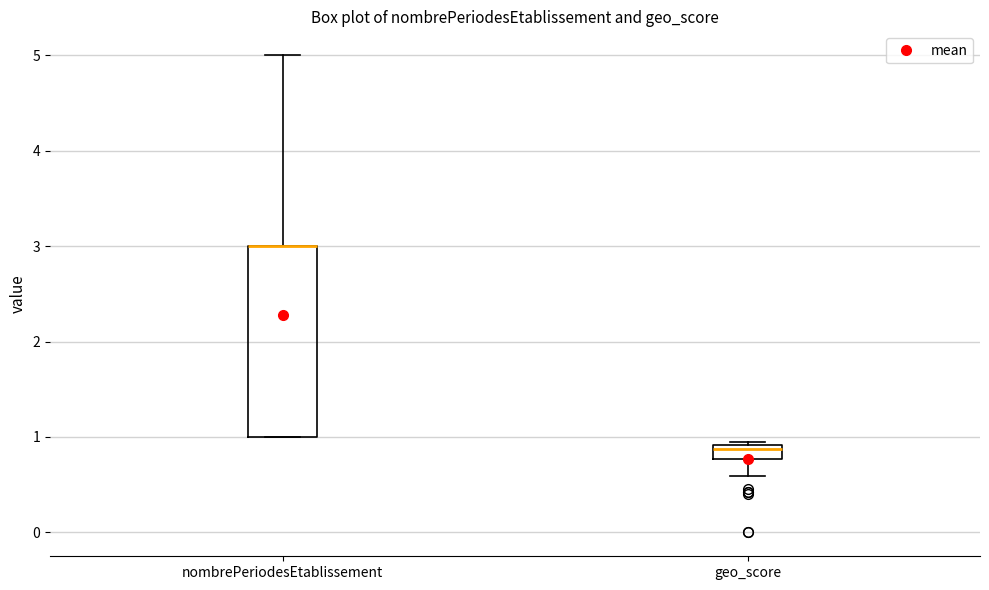

Where is the upper edge of the box for geo_score on the y-axis? The values are not printed on the chart, so give them approximately, as read against the axis.

0.9